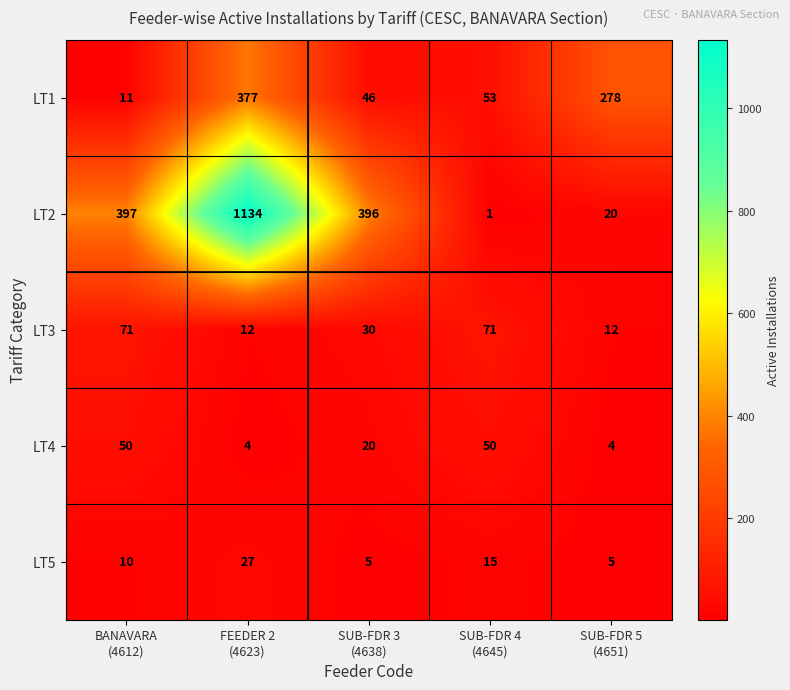

What is the greatest value displayed?

1134